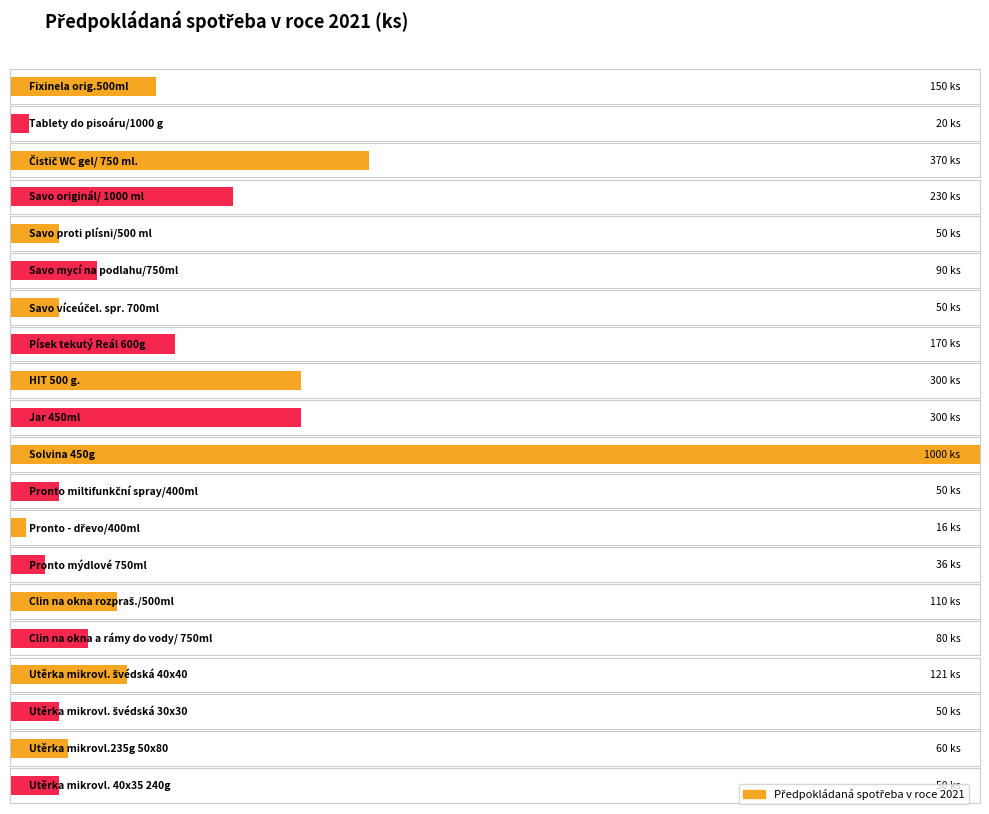

What is the change in value from HIT 500 g. to Clin na okna a rámy do vody/ 750ml?

-220